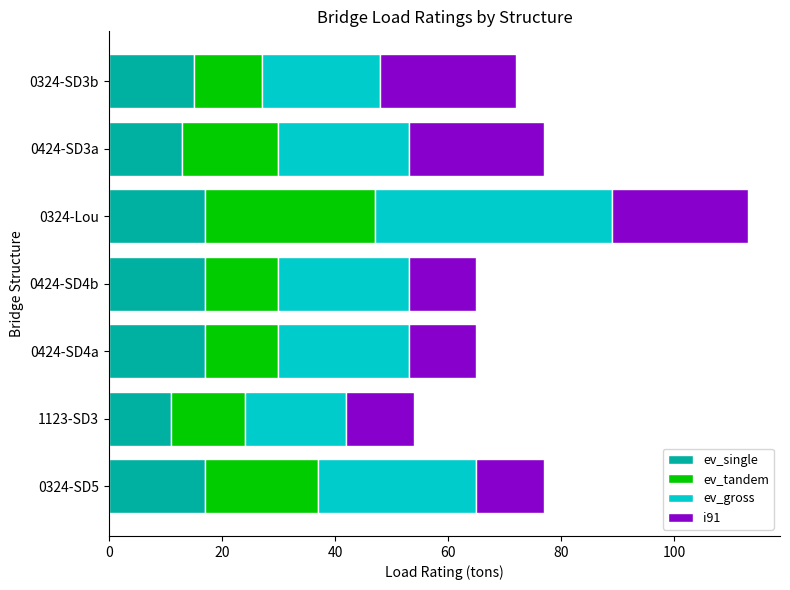

The ev_single series shows 15 at 0324-SD3b. True or false?

True